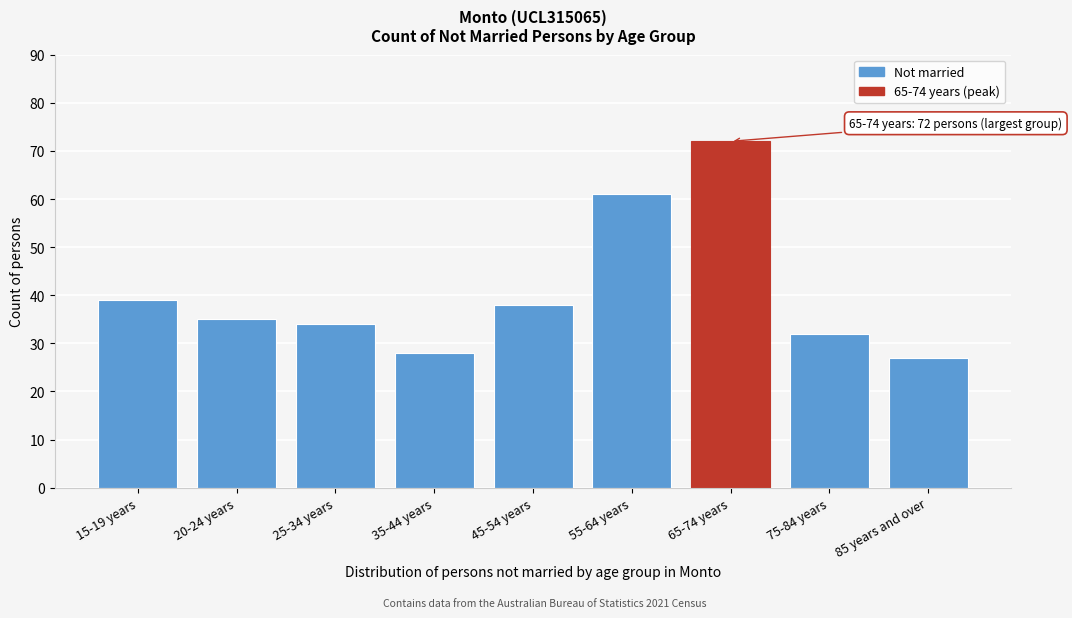

Reading left to right, what are all the values shown in this chart?

15-19 years=39	20-24 years=35	25-34 years=34	35-44 years=28	45-54 years=38	55-64 years=61	65-74 years=72	75-84 years=32	85 years and over=27